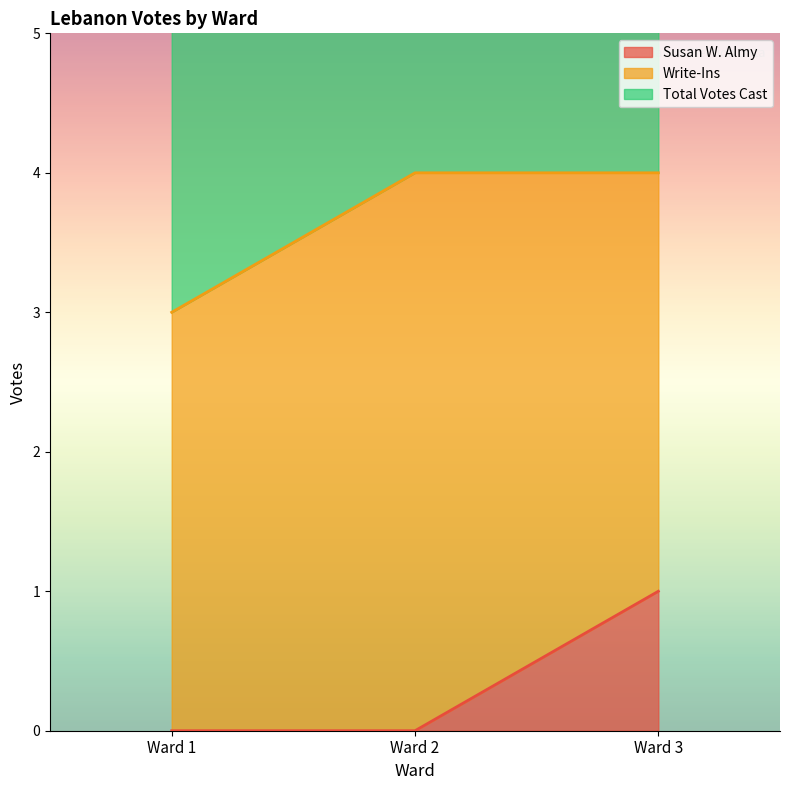

Which series has the largest total across all categories?

Total Votes Cast